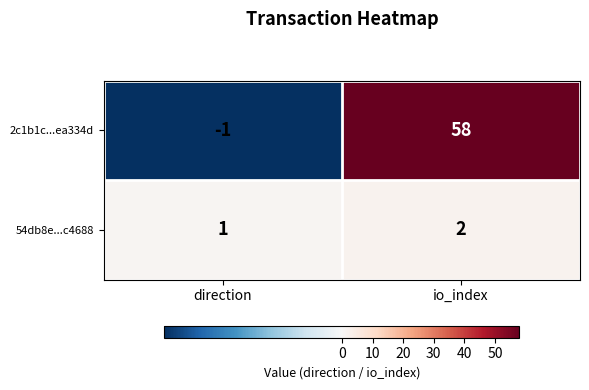

How many series are shown in this chart?

2